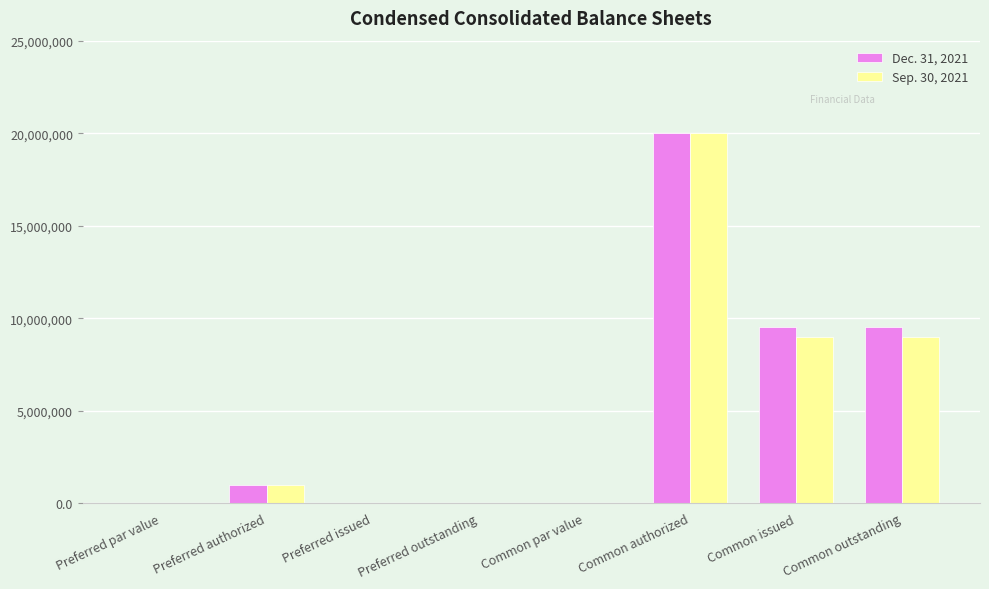

The Dec. 31, 2021 series shows 0.0 at Common par value. True or false?

True